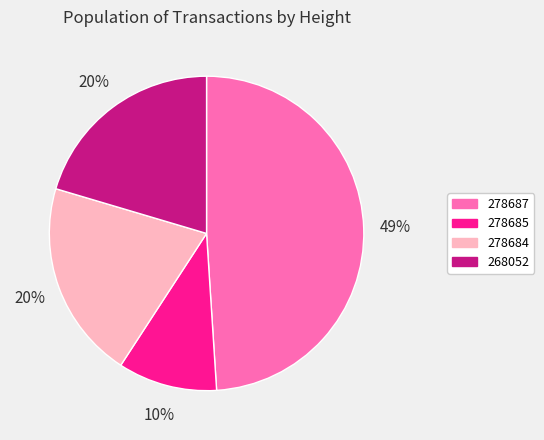

To the nearest percent, what is the average slice percentage?

25%